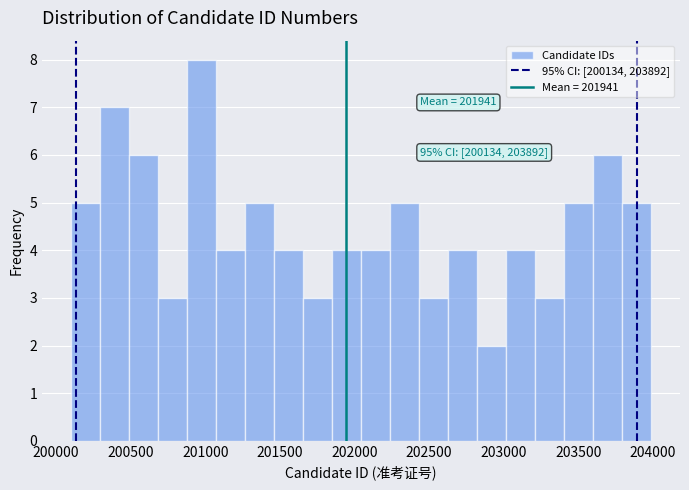

Read against the x-axis, roughly where is the centre of the tallest bar?

201000